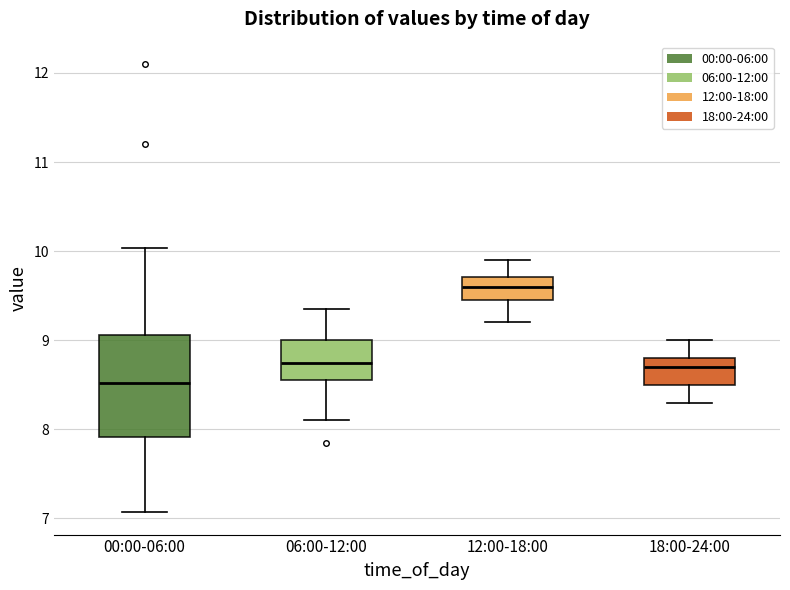

Reading left to right, read every box against the y-axis: the position of its median line, the range the box covers, and the ends of its whiskers. The values are not printed on the chart, so give them approximately, as read against the axis.

00:00-06:00: median 8.5, box 7.9 to 9.1, whiskers 7.1 to 10.0
06:00-12:00: median 8.8, box 8.6 to 9.0, whiskers 8.1 to 9.4
12:00-18:00: median 9.6, box 9.5 to 9.7, whiskers 9.2 to 9.9
18:00-24:00: median 8.7, box 8.5 to 8.8, whiskers 8.3 to 9.0